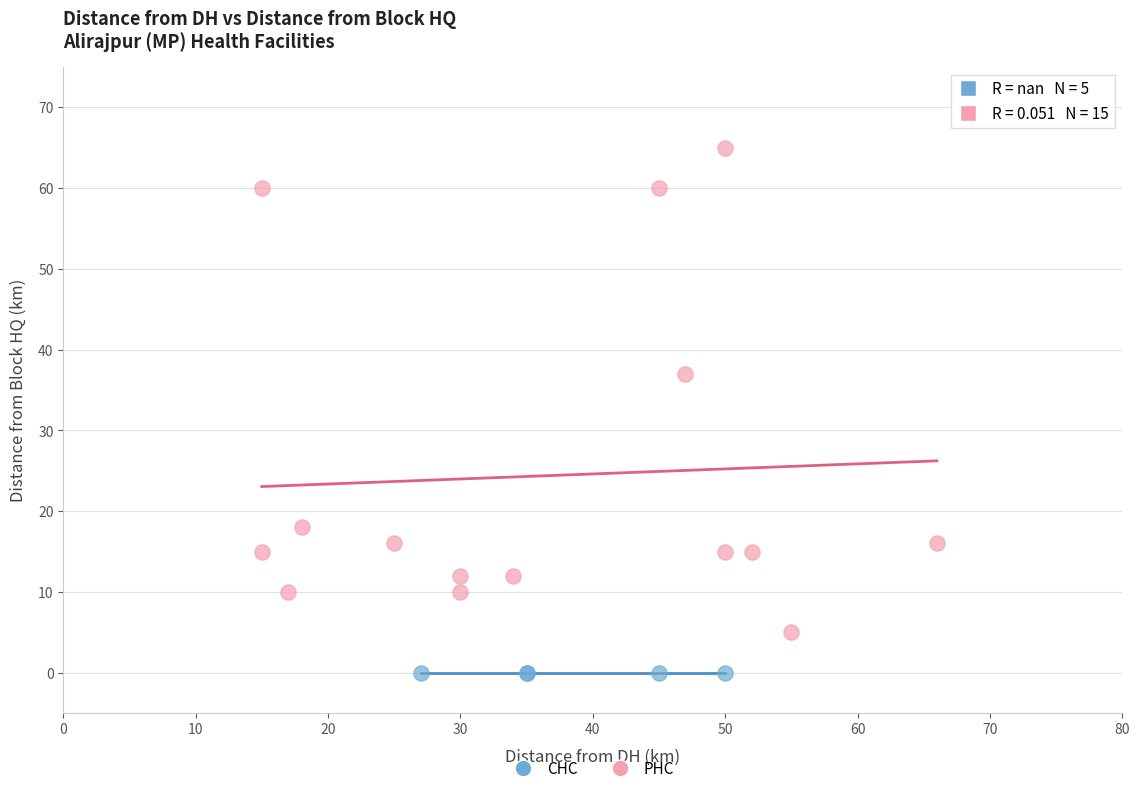

Which series reaches the maximum Y coordinate?

PHC